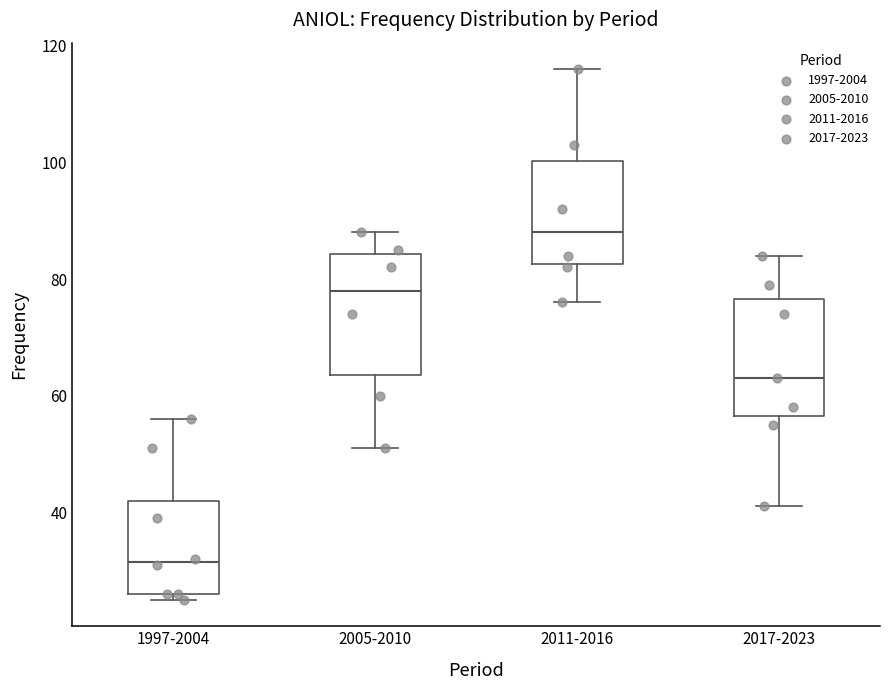

Where does the lower whisker of the box for 2017-2023 end on the y-axis? The values are not printed on the chart, so give them approximately, as read against the axis.

42